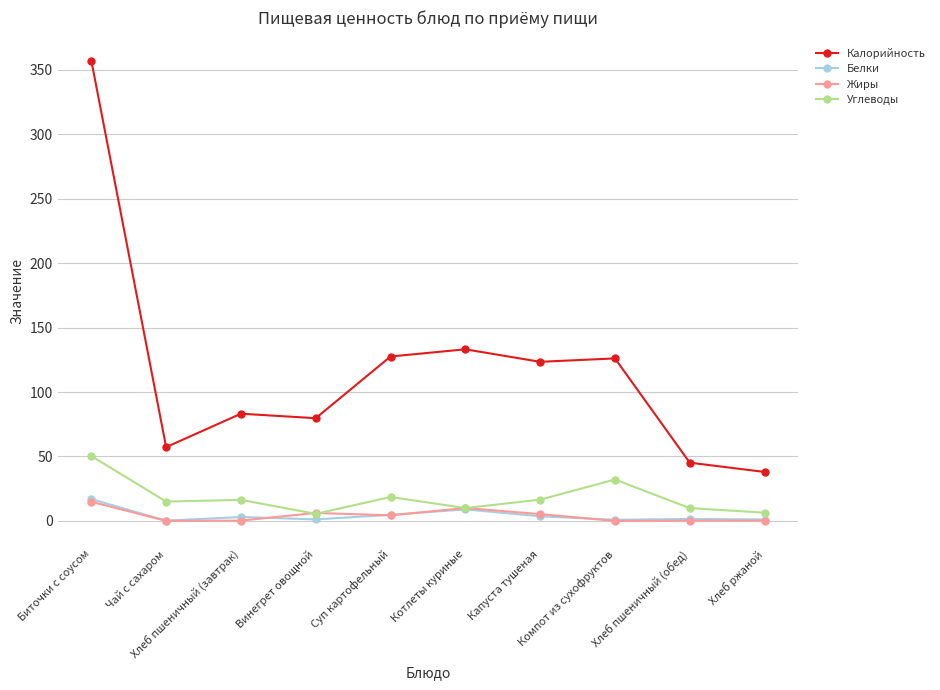

Read the Белки value at Компот из сухофруктов.

0.9